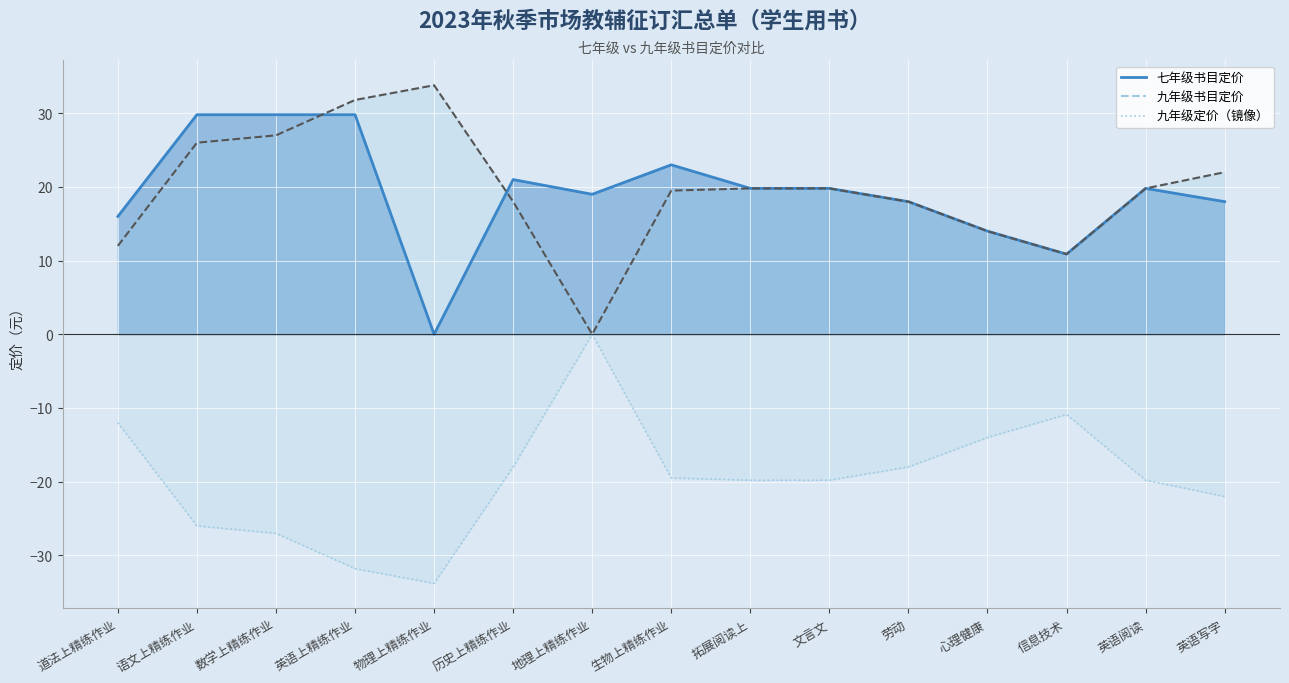

Where is the first local minimum for 九年级书目定价?

地理上精练作业